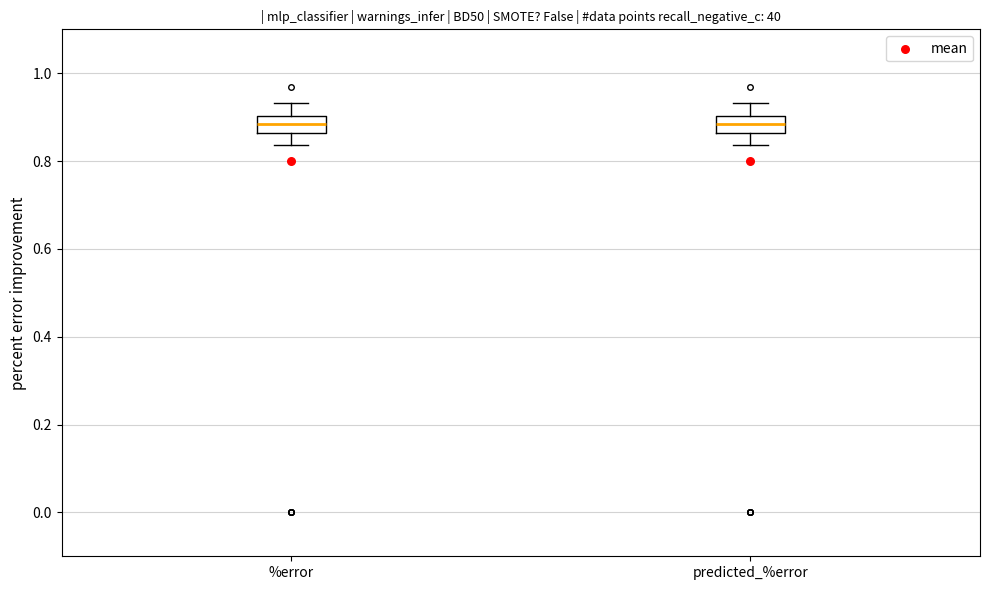

Reading left to right, read every box against the y-axis: the position of its median line, the range the box covers, and the ends of its whiskers. The values are not printed on the chart, so give them approximately, as read against the axis.

%error: median 0.88, box 0.86 to 0.90, whiskers 0.84 to 0.94
predicted_%error: median 0.88, box 0.86 to 0.90, whiskers 0.84 to 0.94